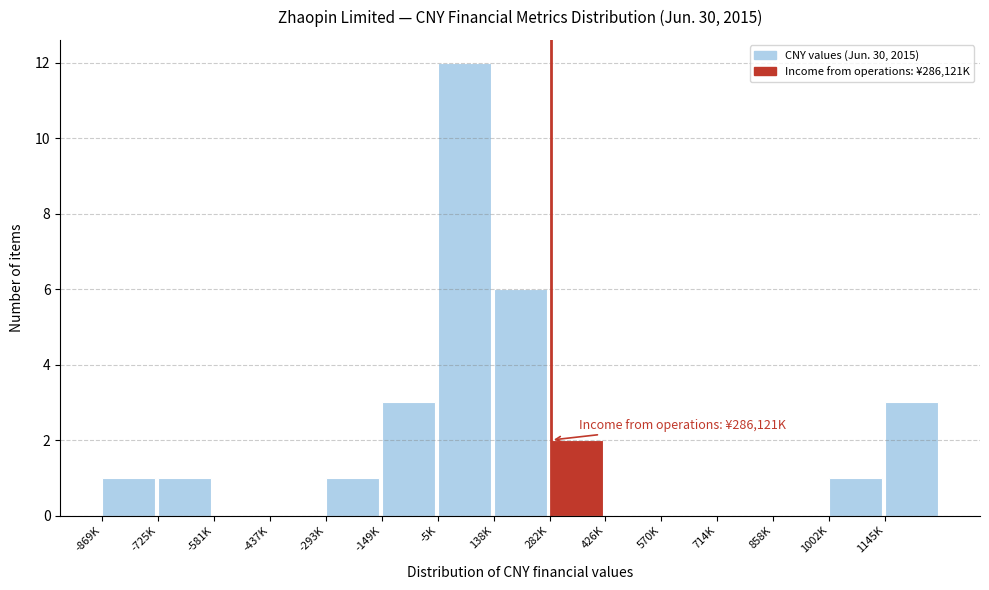

Reading right to left, extract all data points from this chart.

1145K=3	1002K=1	858K=0	714K=0	570K=0	426K=0	282K=2	138K=6	-5K=12	-149K=3	-293K=1	-437K=0	-581K=0	-725K=1	-869K=1